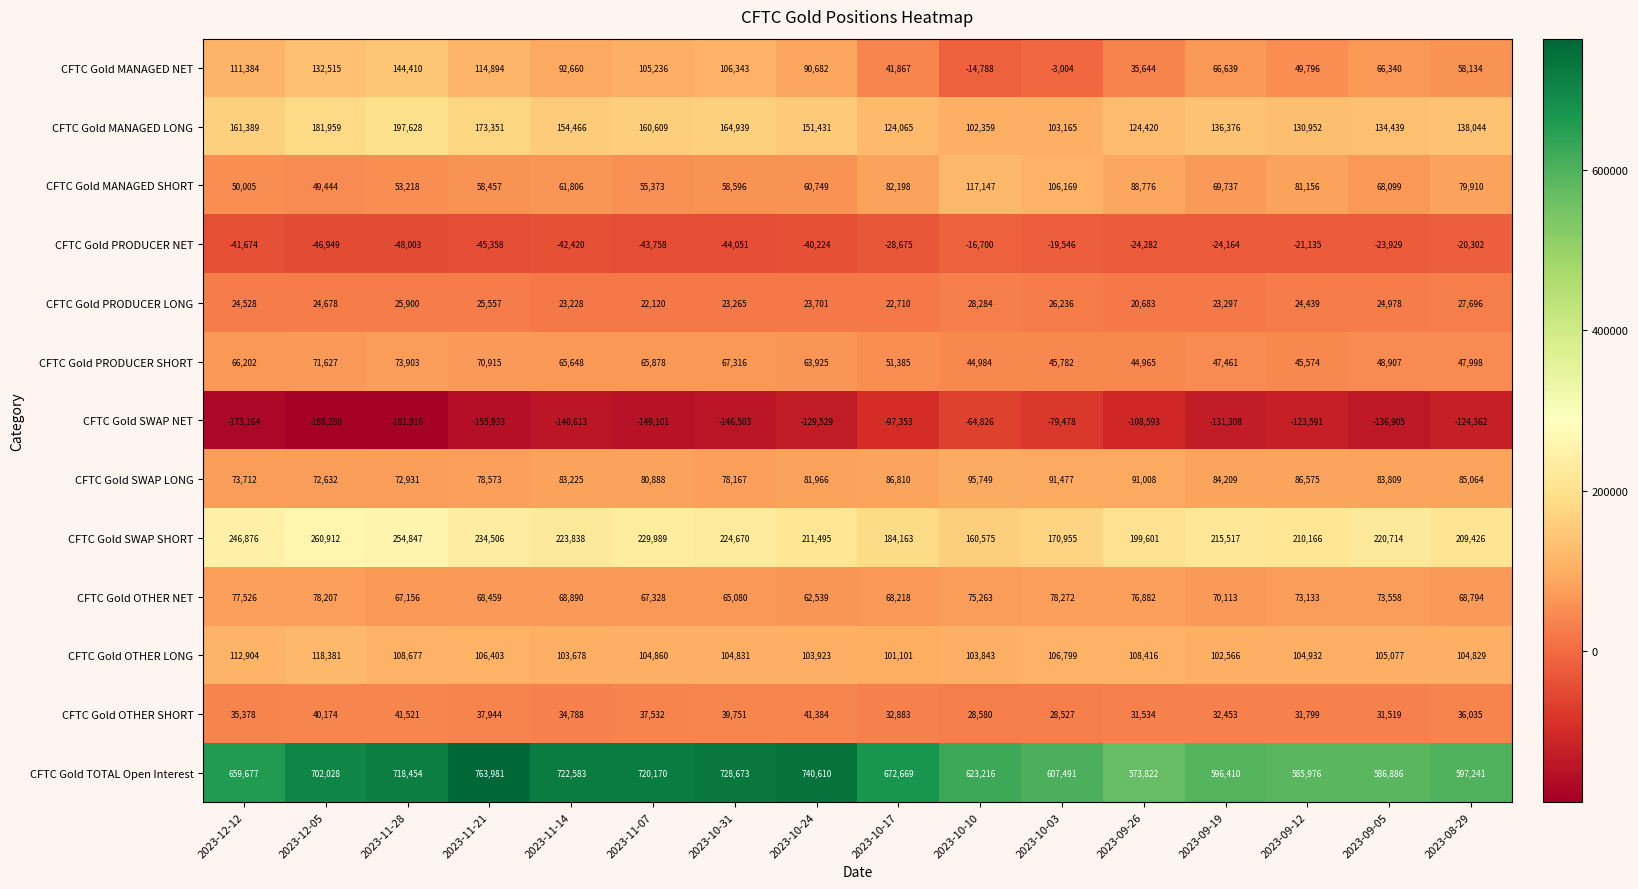

Between 2023-11-28 and 2023-10-17, which series saw the biggest shift?

CFTC Gold MANAGED NET